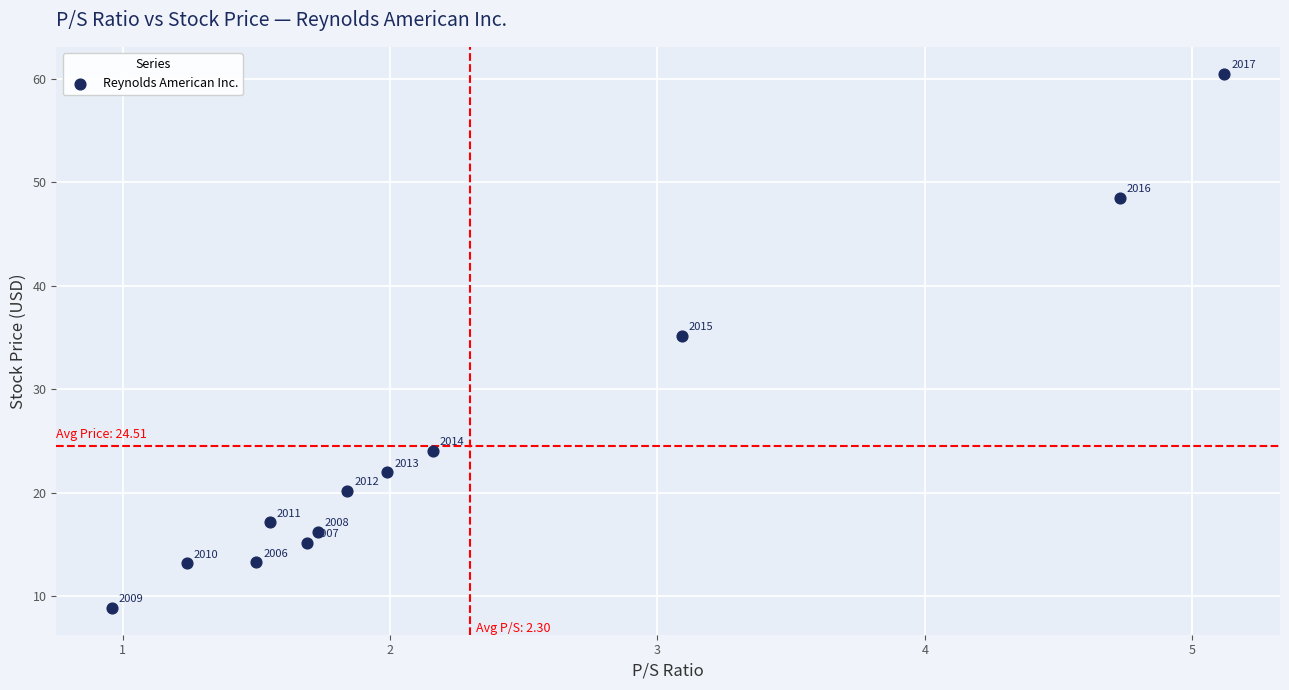

What is the average X value?

2.3